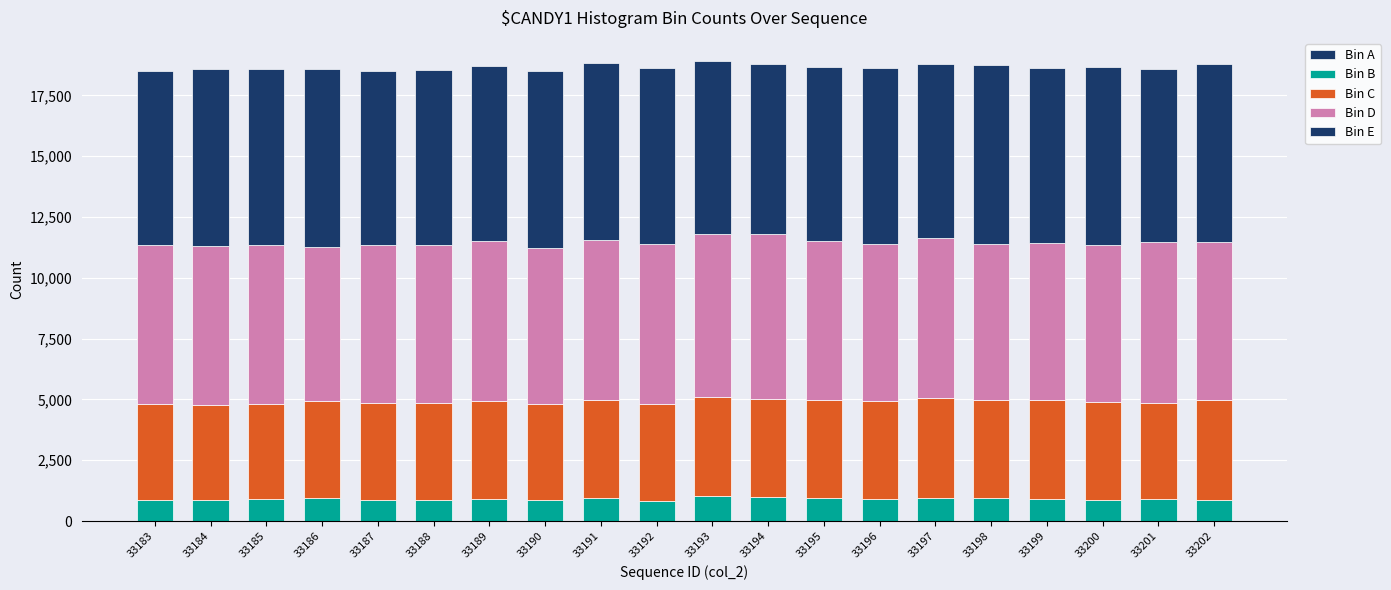

Which has a higher value, 33187 or 33190?

33187